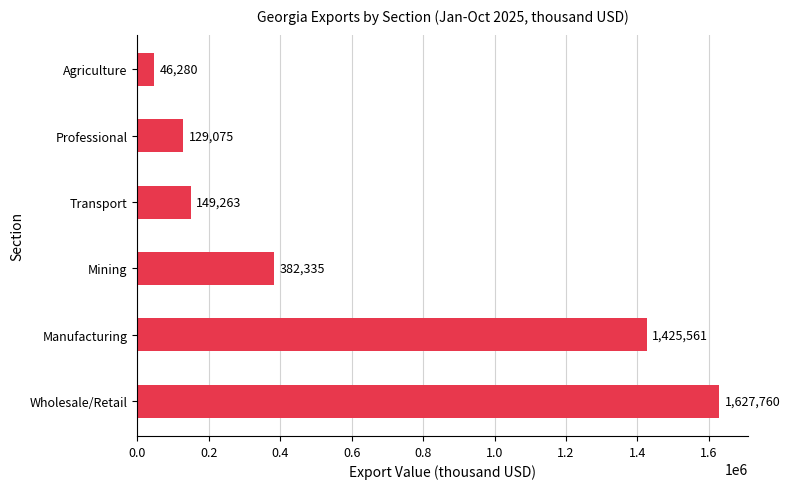

What is the ratio of the value at Agriculture to the value at Professional?

0.4